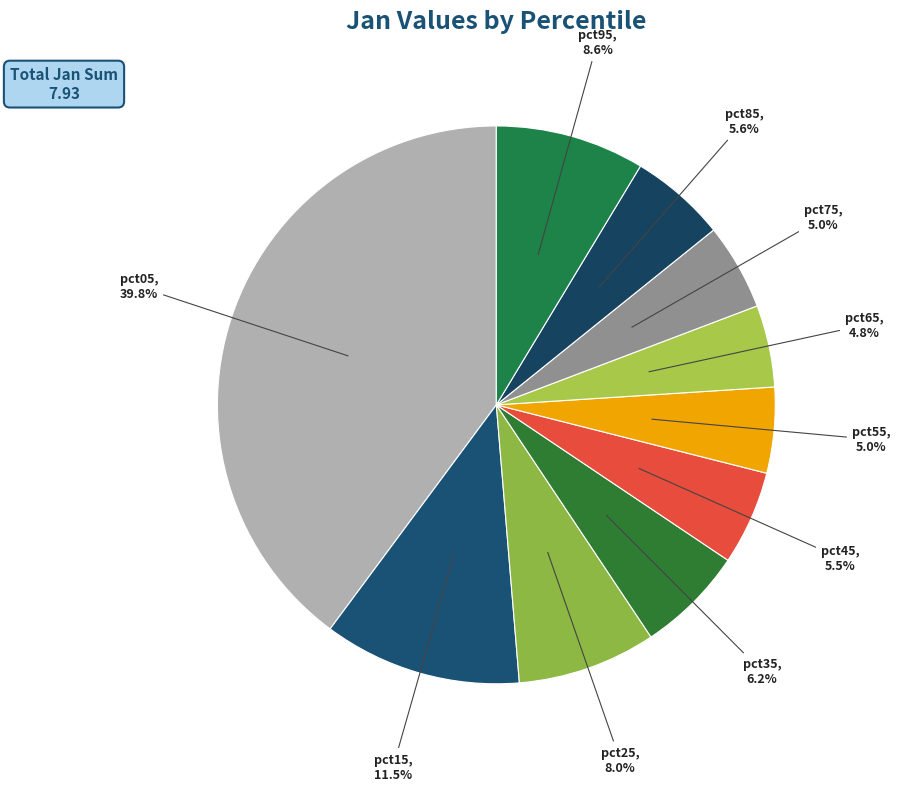

To the nearest percent, what portion does pct05 represent?

40%